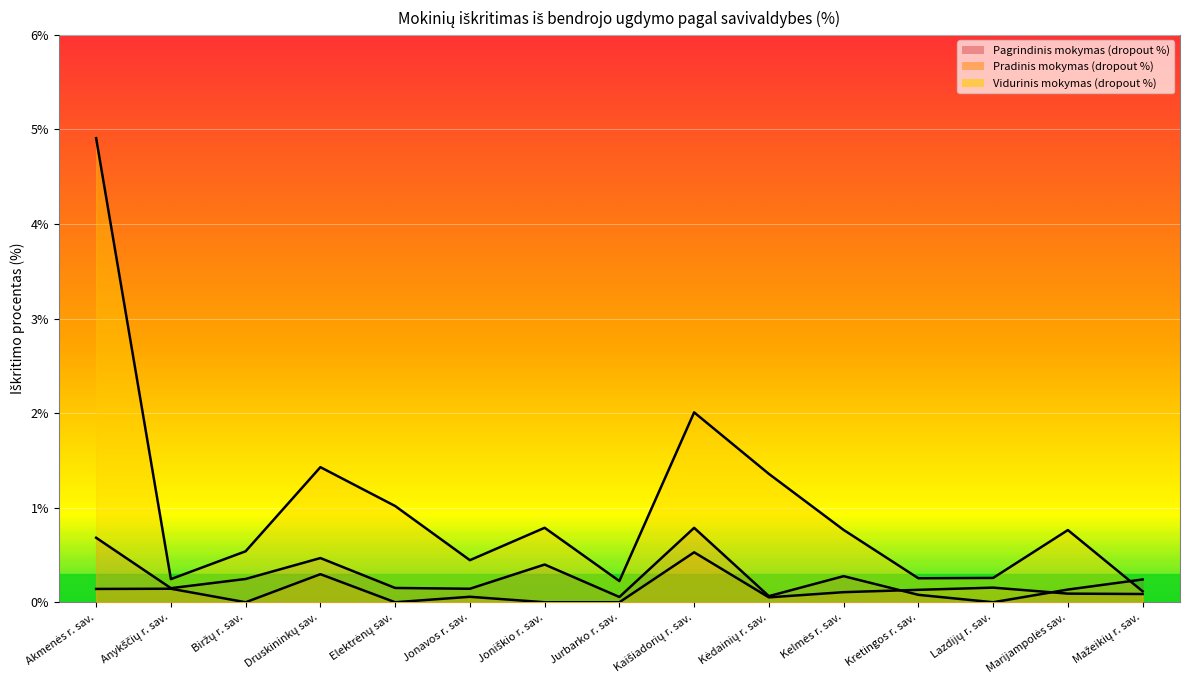

Reading left to right, extract all data points from this chart.

Pagrindinis mokymas (dropout %): Akmenės r. sav.=0.7	Anykščių r. sav.=0.1	Biržų r. sav.=0.2	Druskininkų sav.=0.5	Elektrėnų sav.=0.2	Jonavos r. sav.=0.1	Joniškio r. sav.=0.4	Jurbarko r. sav.=0.1	Kaišiadorių r. sav.=0.8	Kėdainių r. sav.=0.1	Kelmės r. sav.=0.3	Kretingos r. sav.=0.1	Lazdijų r. sav.=0.0	Marijampolės sav.=0.1	Mažeikių r. sav.=0.2
Pradinis mokymas (dropout %): Akmenės r. sav.=0.1	Anykščių r. sav.=0.1	Biržų r. sav.=0.0	Druskininkų sav.=0.3	Elektrėnų sav.=0.0	Jonavos r. sav.=0.1	Joniškio r. sav.=0.0	Jurbarko r. sav.=0.0	Kaišiadorių r. sav.=0.5	Kėdainių r. sav.=0.1	Kelmės r. sav.=0.1	Kretingos r. sav.=0.1	Lazdijų r. sav.=0.2	Marijampolės sav.=0.1	Mažeikių r. sav.=0.1
Vidurinis mokymas (dropout %): Akmenės r. sav.=4.9	Anykščių r. sav.=0.2	Biržų r. sav.=0.5	Druskininkų sav.=1.4	Elektrėnų sav.=1.0	Jonavos r. sav.=0.4	Joniškio r. sav.=0.8	Jurbarko r. sav.=0.2	Kaišiadorių r. sav.=2.0	Kėdainių r. sav.=1.4	Kelmės r. sav.=0.8	Kretingos r. sav.=0.3	Lazdijų r. sav.=0.3	Marijampolės sav.=0.8	Mažeikių r. sav.=0.1